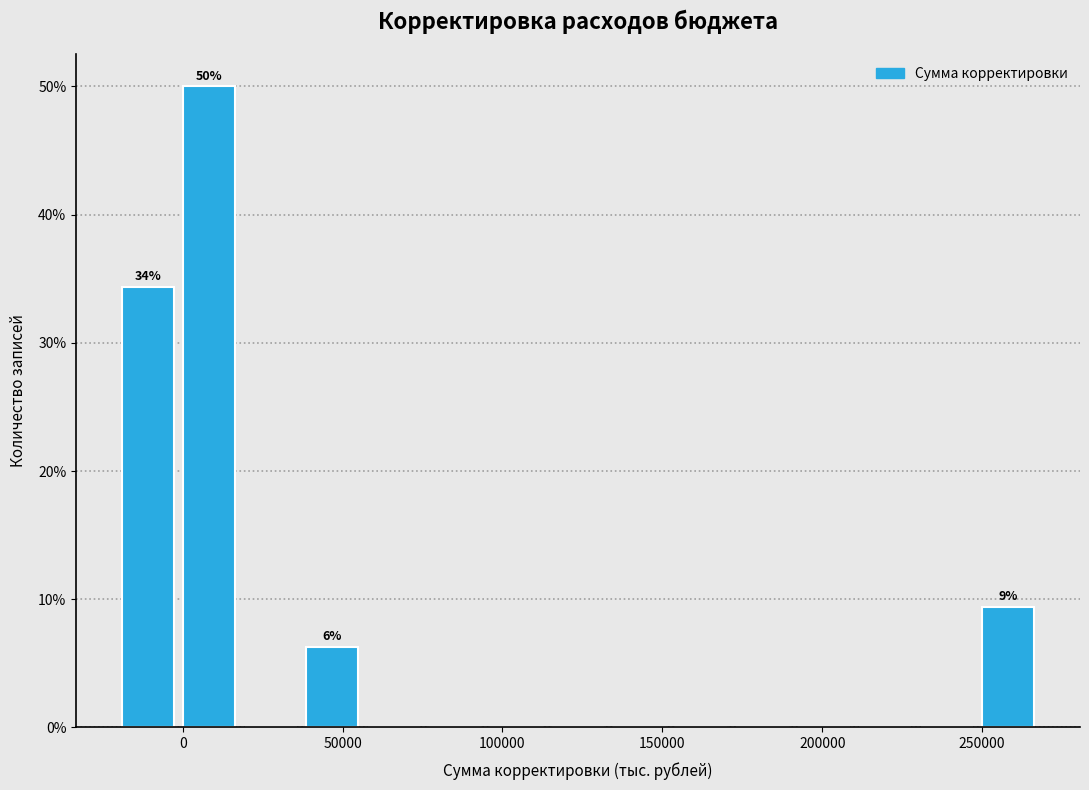

Around what value on the x-axis is the tallest bar? Give the approximate position of its centre, as read against the axis.

10000